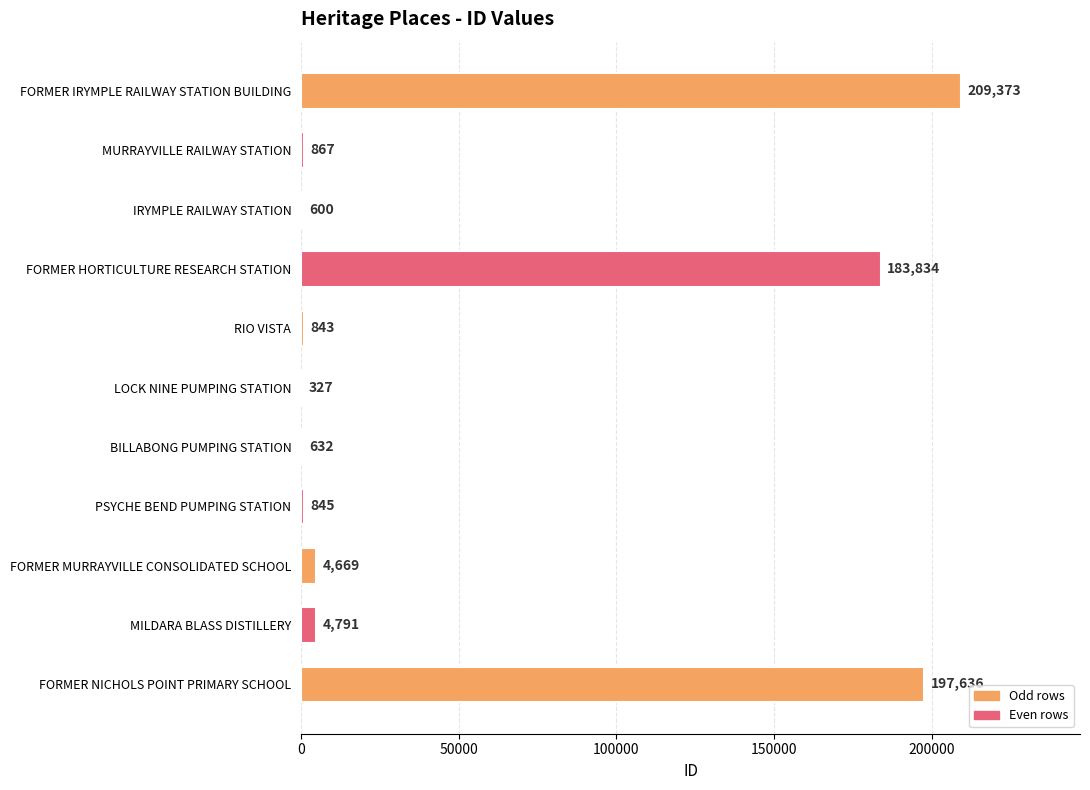

Does the chart contain stacked bars?

No